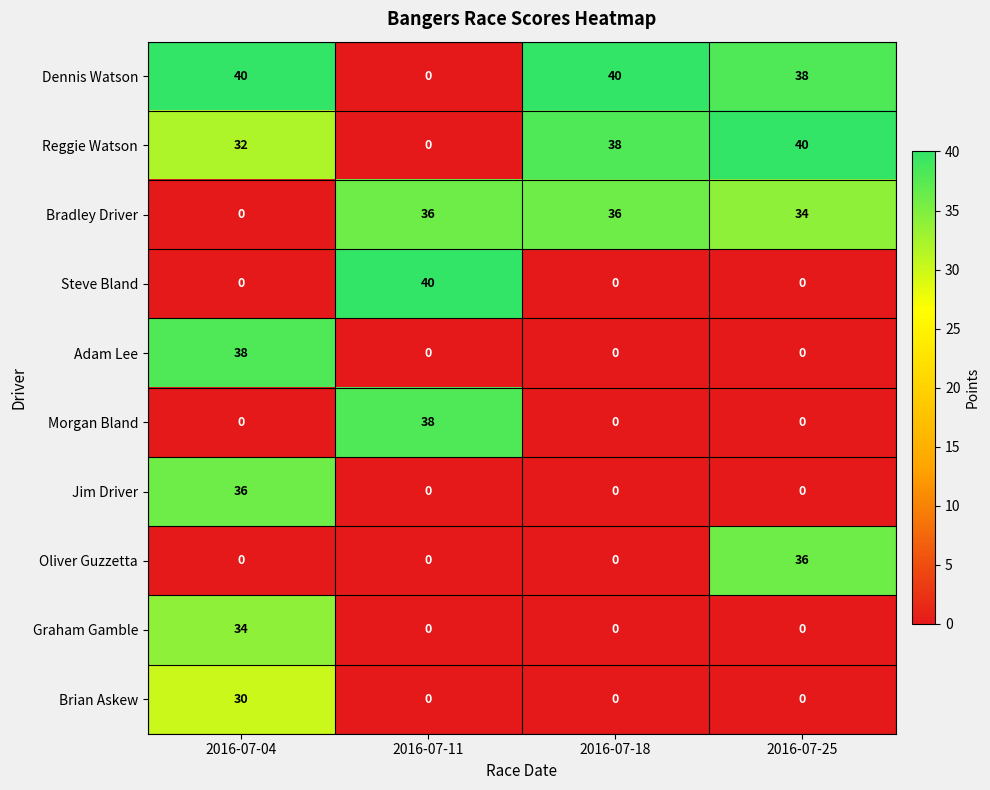

Between 2016-07-04 and 2016-07-18, which series saw the biggest shift?

Adam Lee